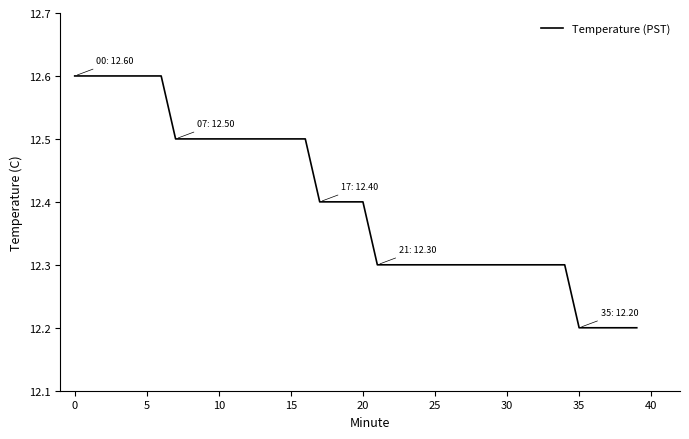

What is the difference between the maximum and minimum values?

0.4